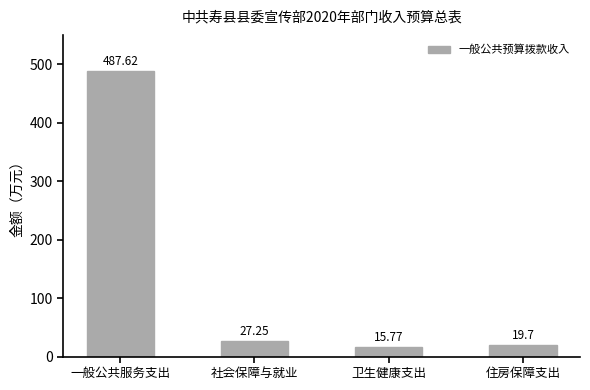

How many bars are there in total?

4